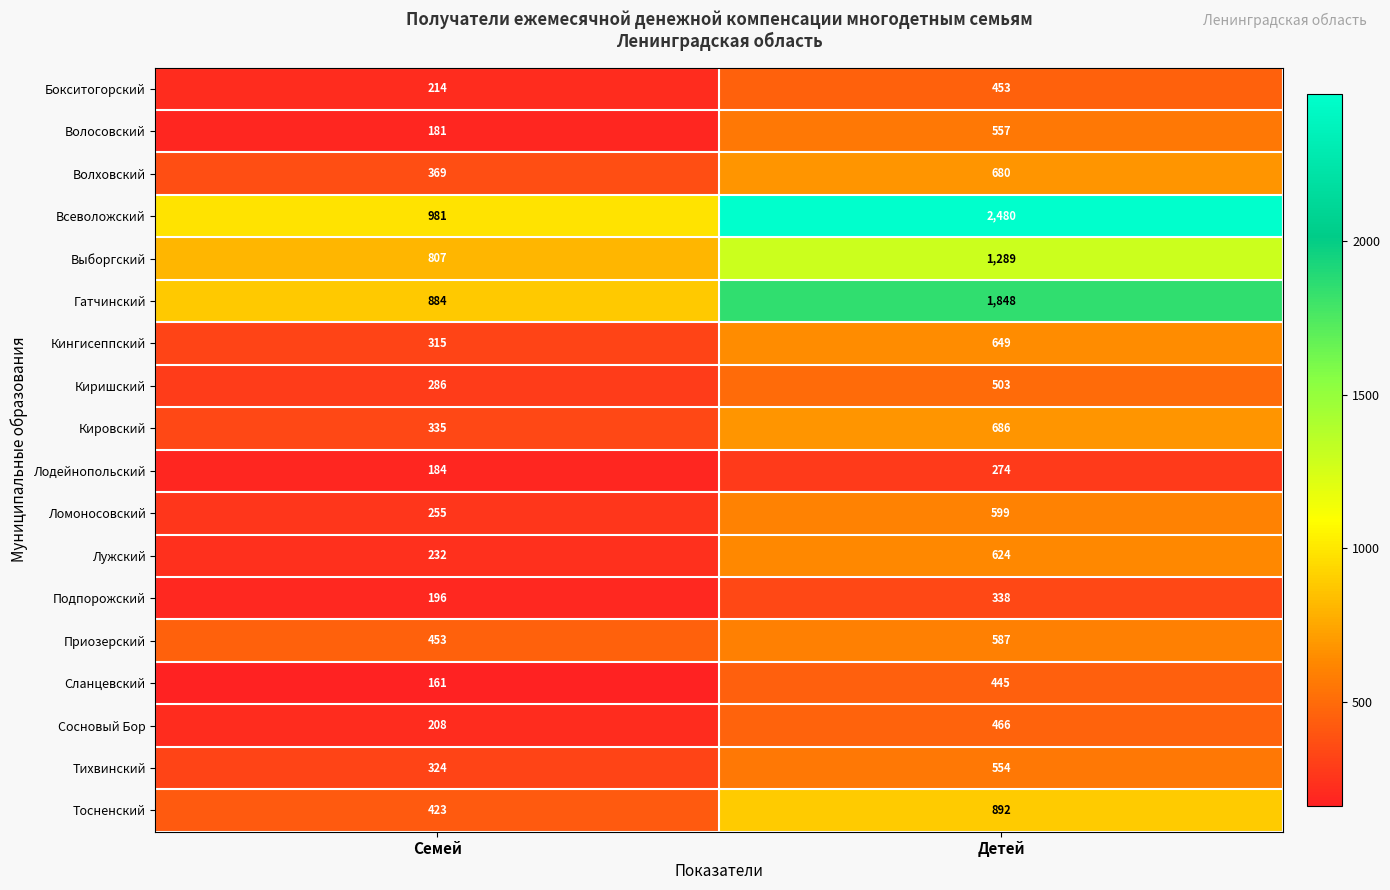

What is the sum of the Кингисеппский values at Семей and Детей?

964